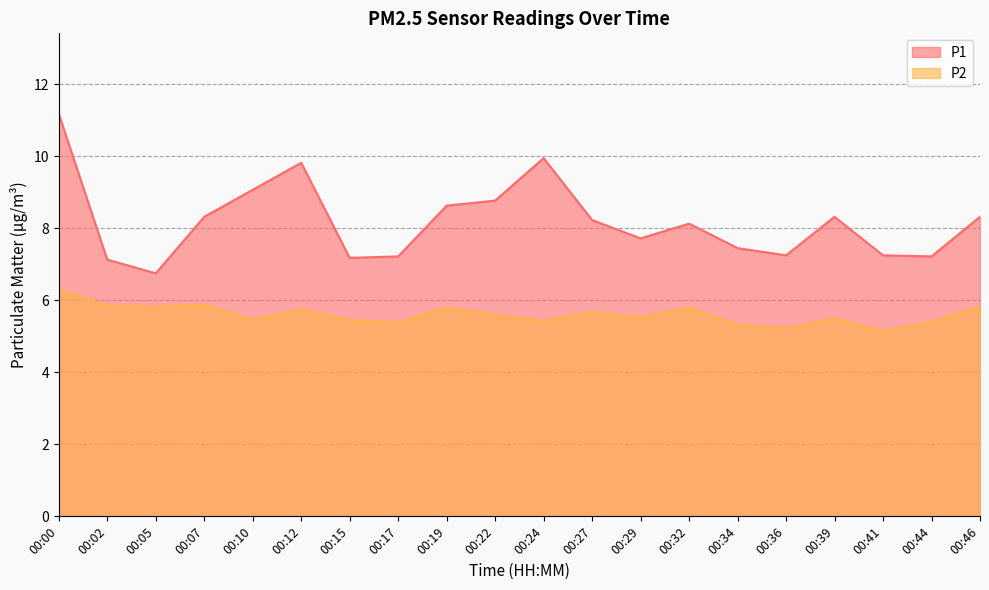

What is the difference between the P1 values at 00:44 and 00:27?

1.0